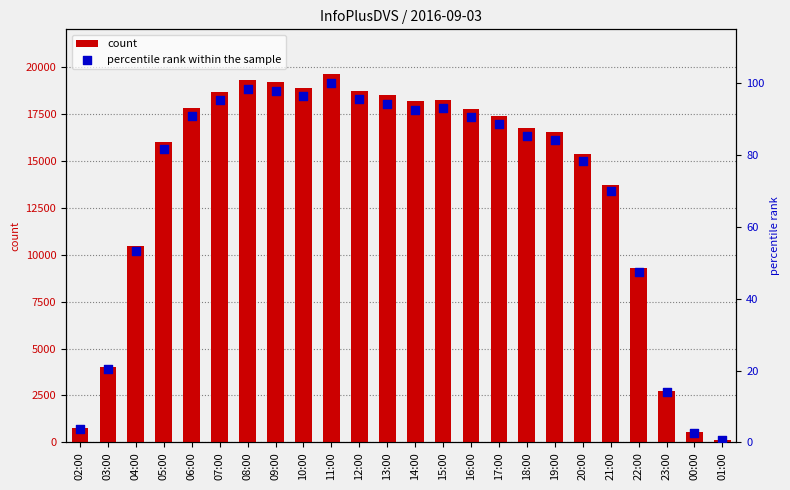

Which series has the largest total across all categories?

count